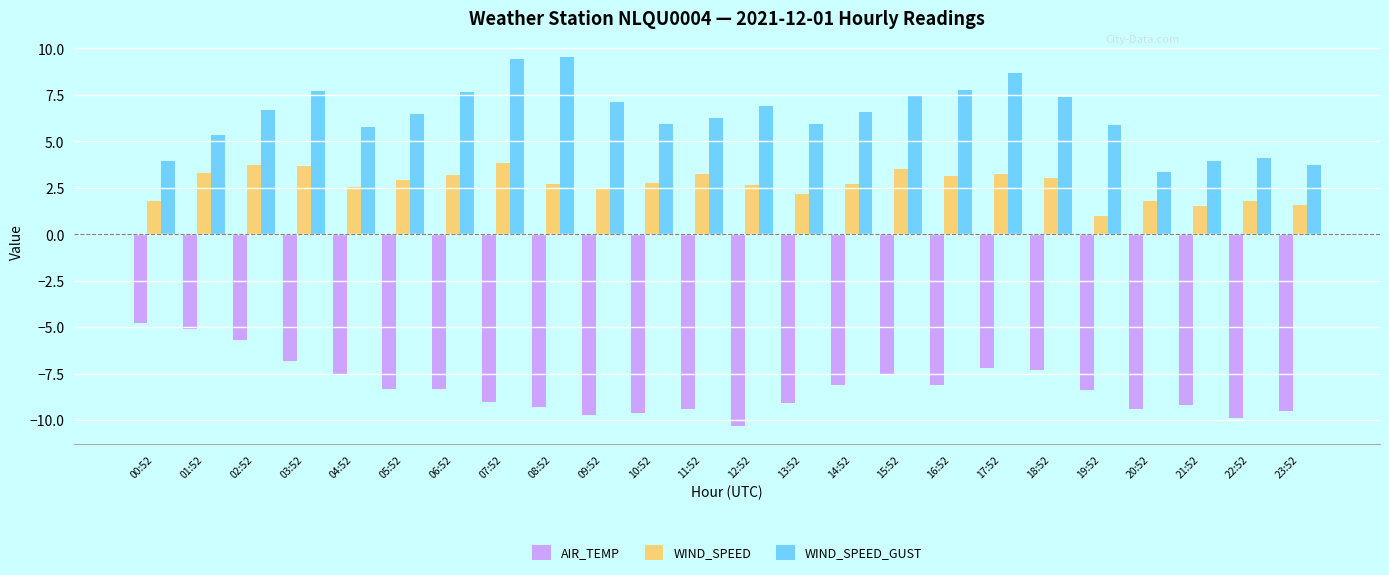

The AIR_TEMP series shows -3.3 at 19:52. True or false?

False